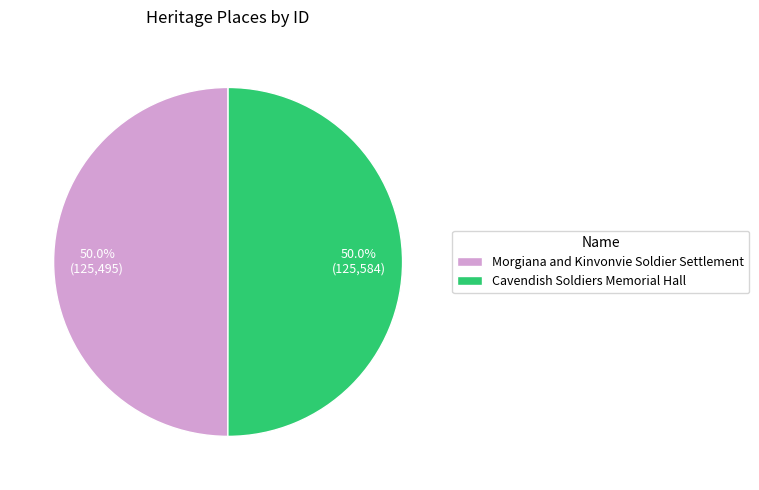

What is the ratio of the value at Cavendish Soldiers Memorial Hall to the value at Morgiana and Kinvonvie Soldier Settlement?

1.0